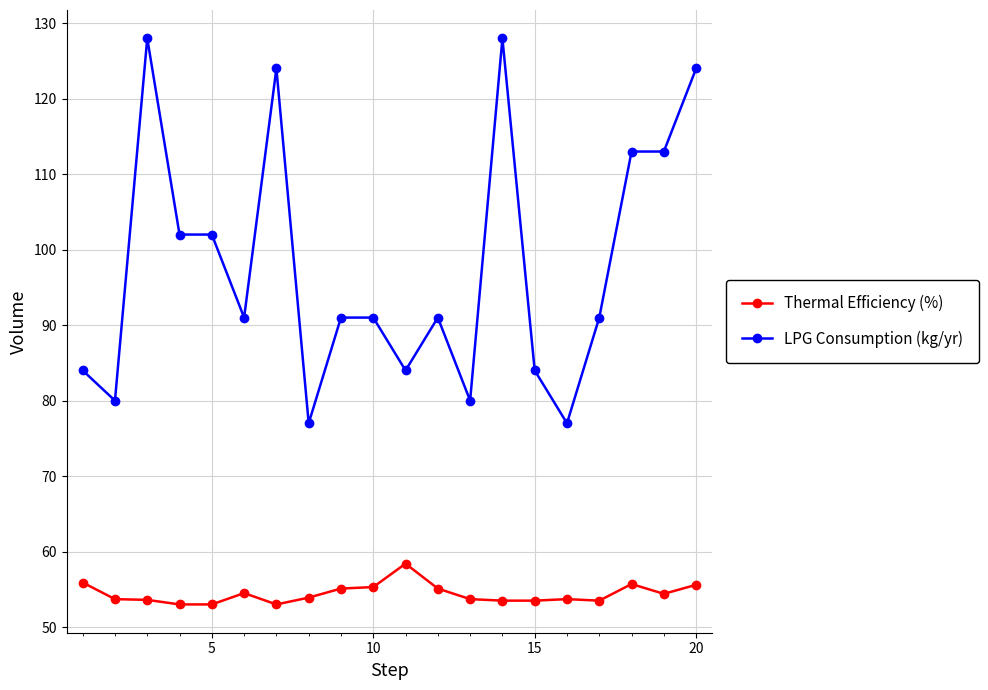

True or false: Thermal Efficiency (%) and LPG Consumption (kg/yr) cross at least once.

False